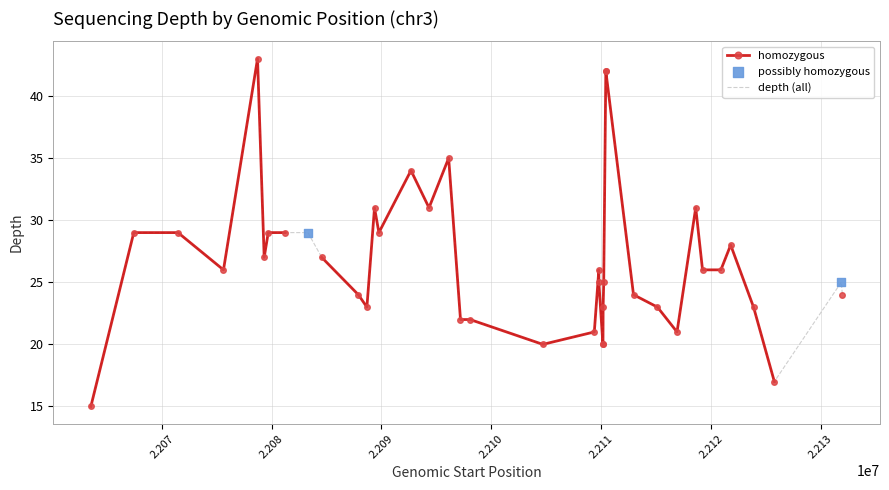

What is the change in value from 22109802 to 22116921?

-4